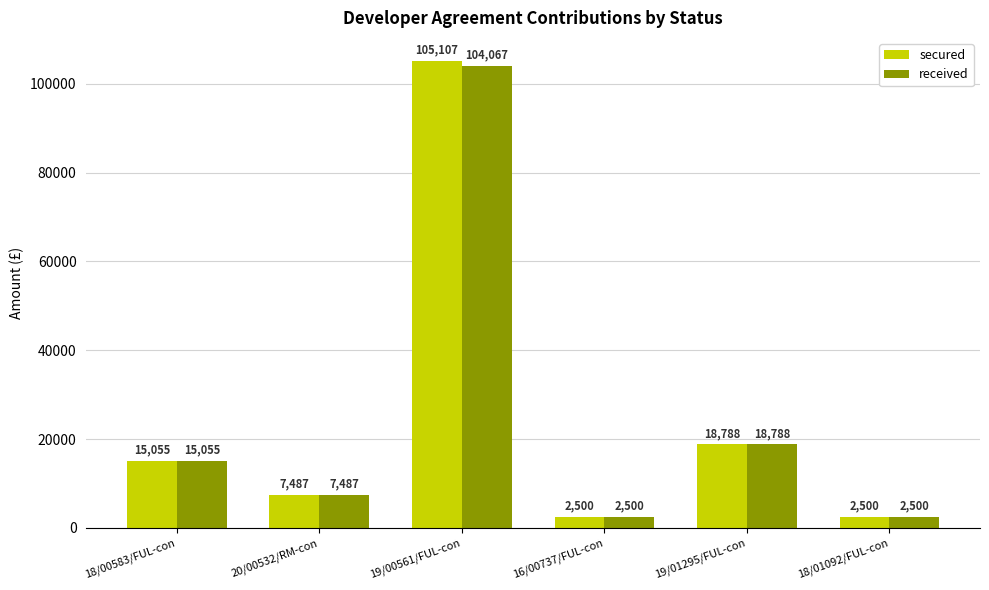

Count the number of categories in the chart.

6